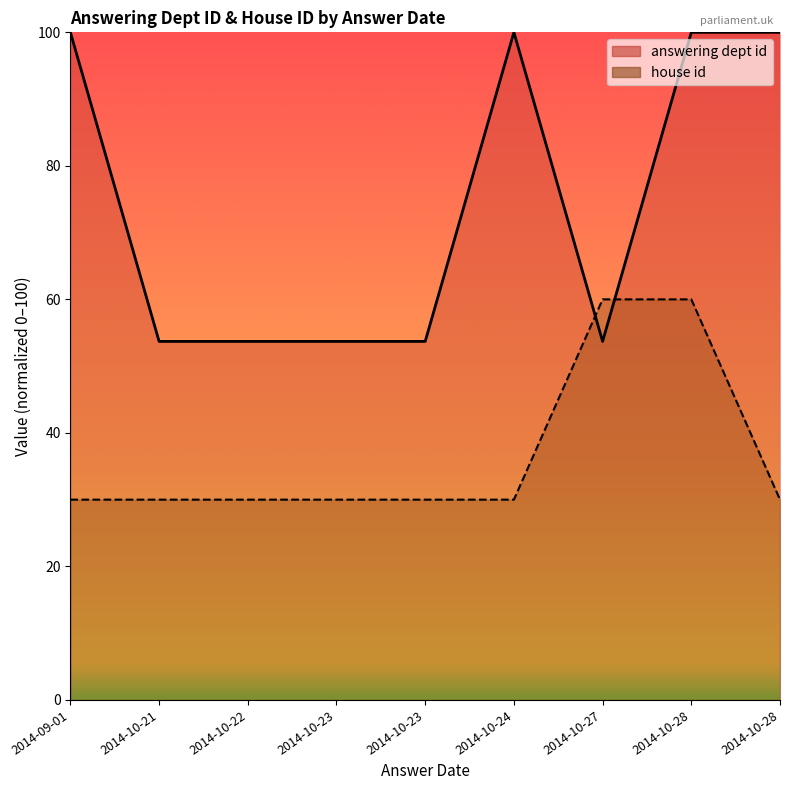

At which category is the sum across all series the highest?

2014-10-28